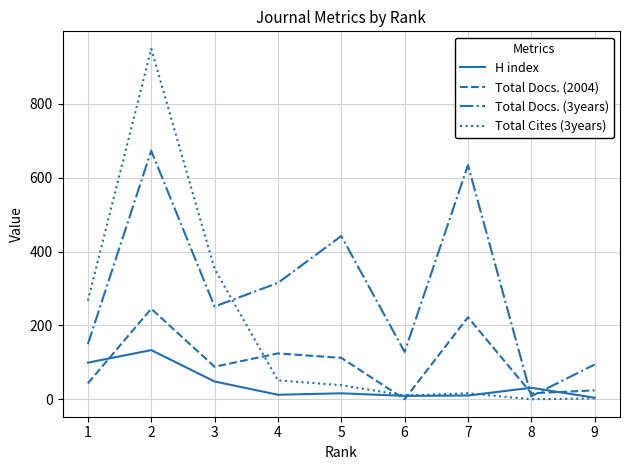

Is it true that Total Cites (3years) equals 38 at 5?

True